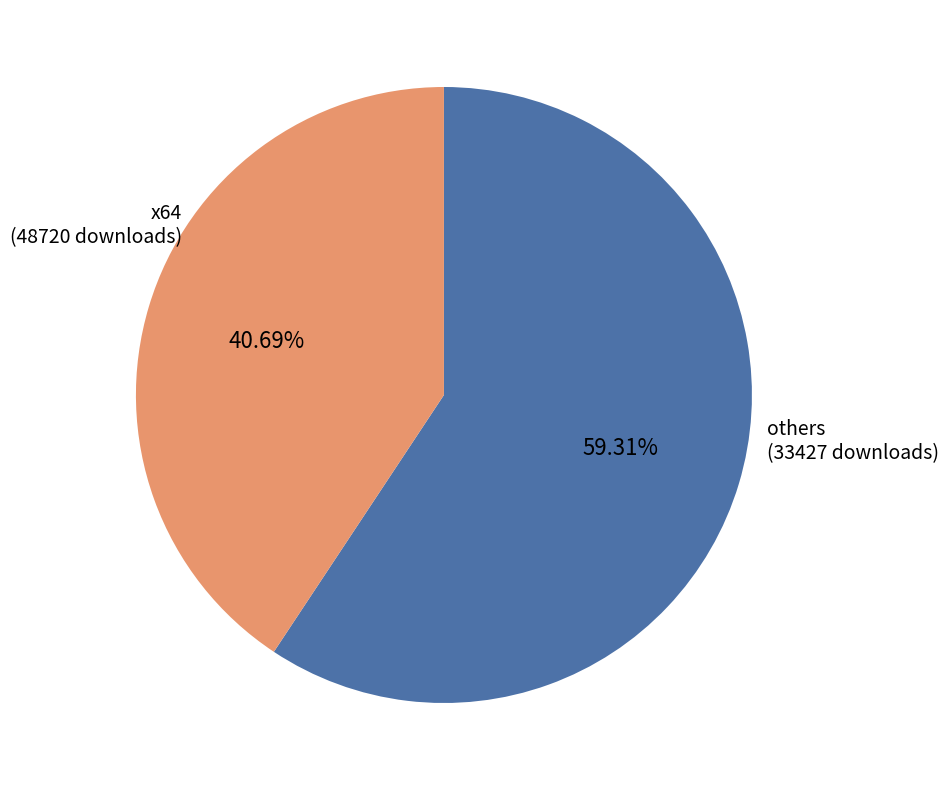

Rank the categories by value from highest to lowest.

x64, others